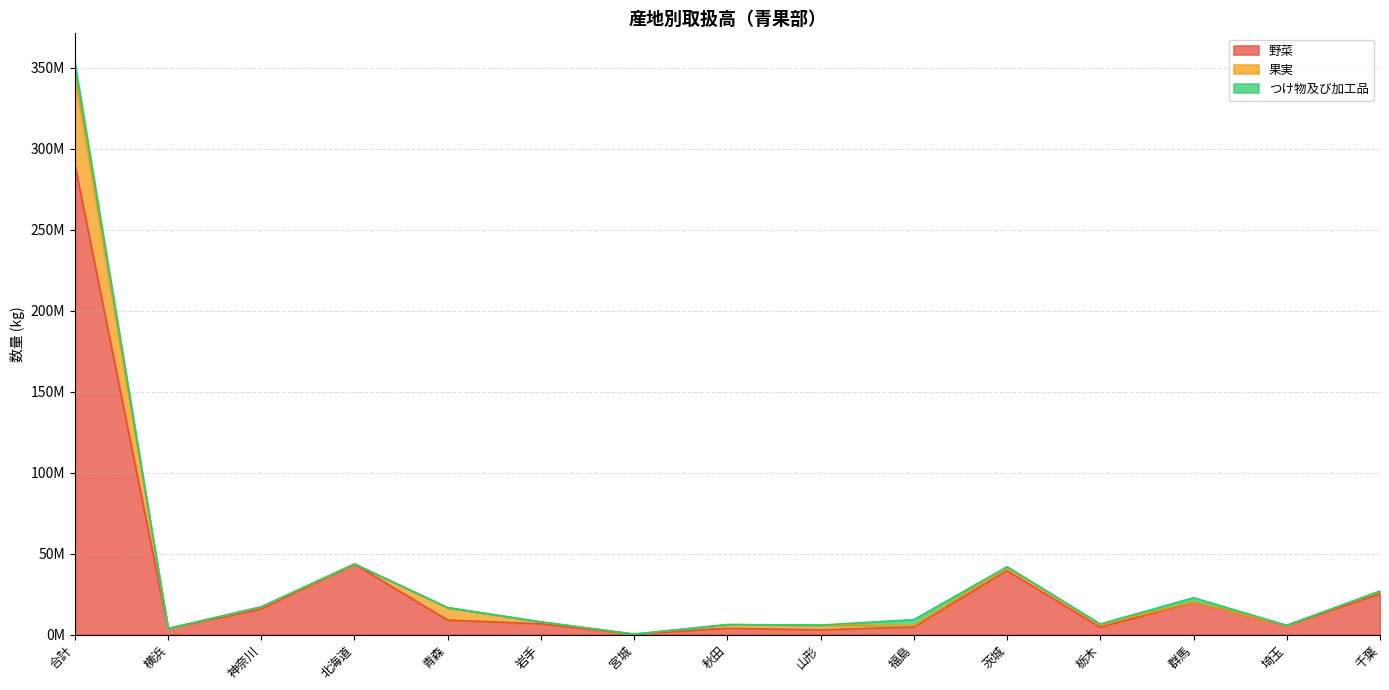

Reading left to right, transcribe all the data shown in this chart.

野菜: 合計=290539744	横浜=3717467	神奈川=15743414	北海道=43419860	青森=8938179	岩手=6577044	宮城=233226	秋田=3842866	山形=2912203	福島=4608361	茨城=39470928	栃木=4444396	群馬=20044226	埼玉=5588044	千葉=25123853
果実: 合計=55011086	横浜=6542	神奈川=1205538	北海道=153267	青森=7674938	岩手=1234067	宮城=60228	秋田=2308571	山形=2917513	福島=986202	茨城=2253237	栃木=1746986	群馬=104427	埼玉=114357	千葉=1496909
つけ物及び加工品: 合計=7916514	横浜=989	神奈川=231223	北海道=22882	青森=8251	岩手=2160	宮城=321	秋田=14910	山形=19526	福島=3629716	茨城=137479	栃木=325226	群馬=2590270	埼玉=428	千葉=272132